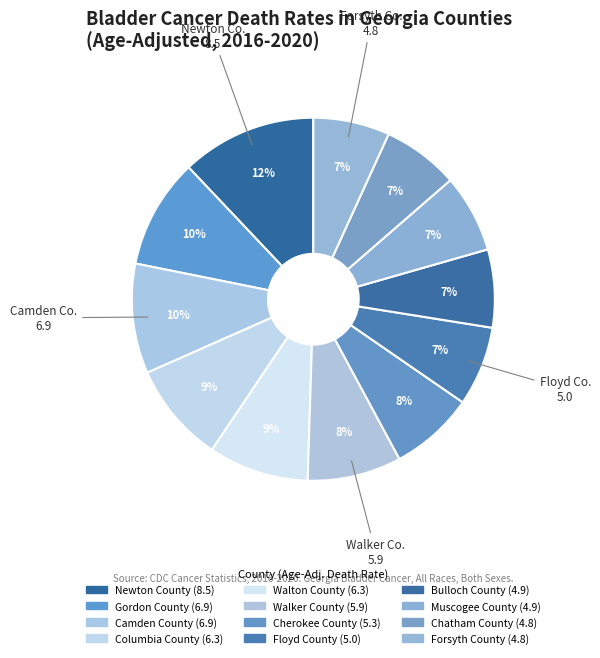

How many segments does this pie chart have?

12